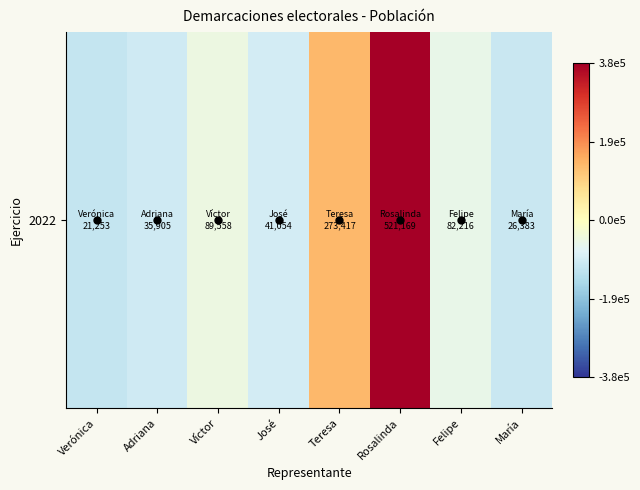

Reading right to left, list all the values displayed in this chart.

María=-109986.4	Felipe=-54153.4	Rosalinda=384799.6	Teresa=137047.6	José=-95315.4	Víctor=-46811.4	Adriana=-100464.4	Verónica=-115116.4